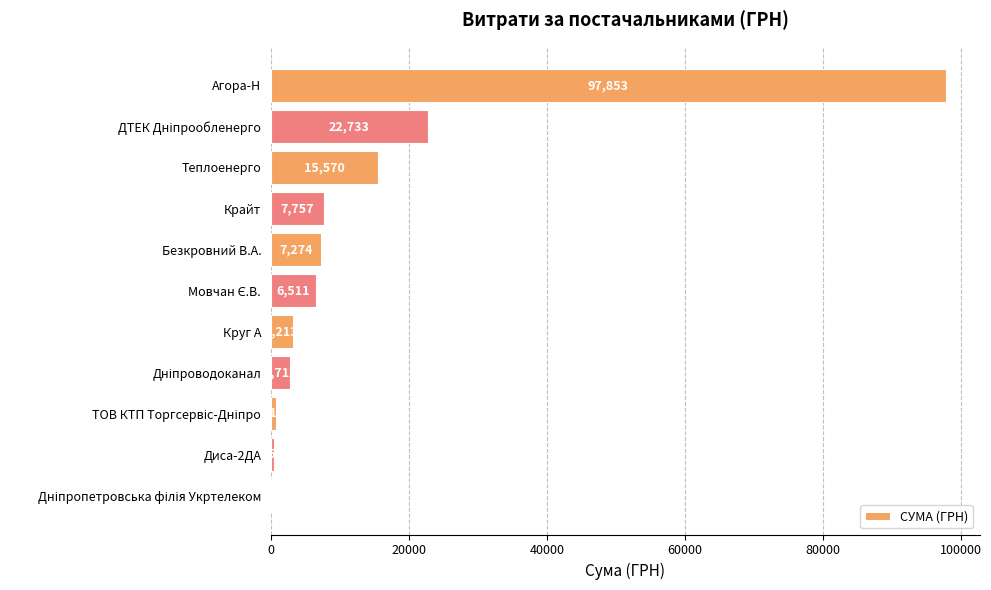

Does the chart contain stacked bars?

No